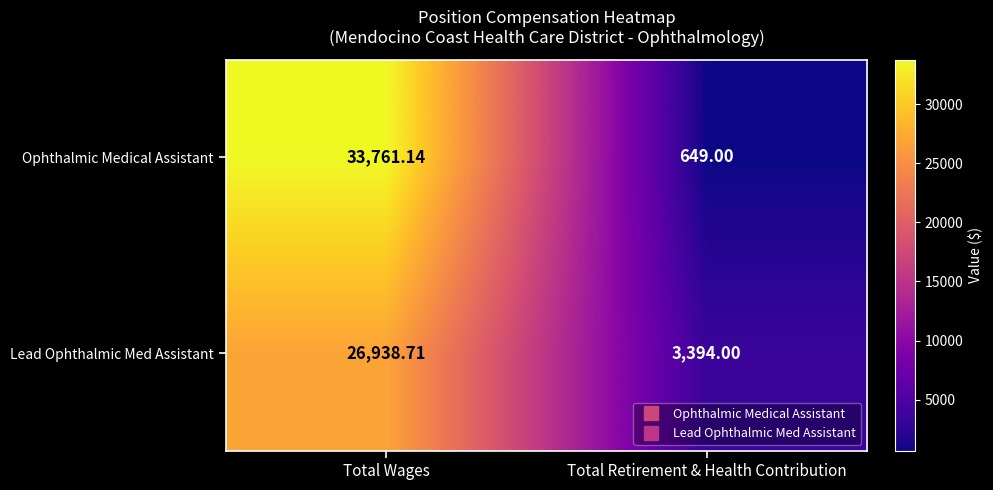

Which series changed the most between Total Wages and Total Retirement & Health Contribution?

Ophthalmic Medical Assistant